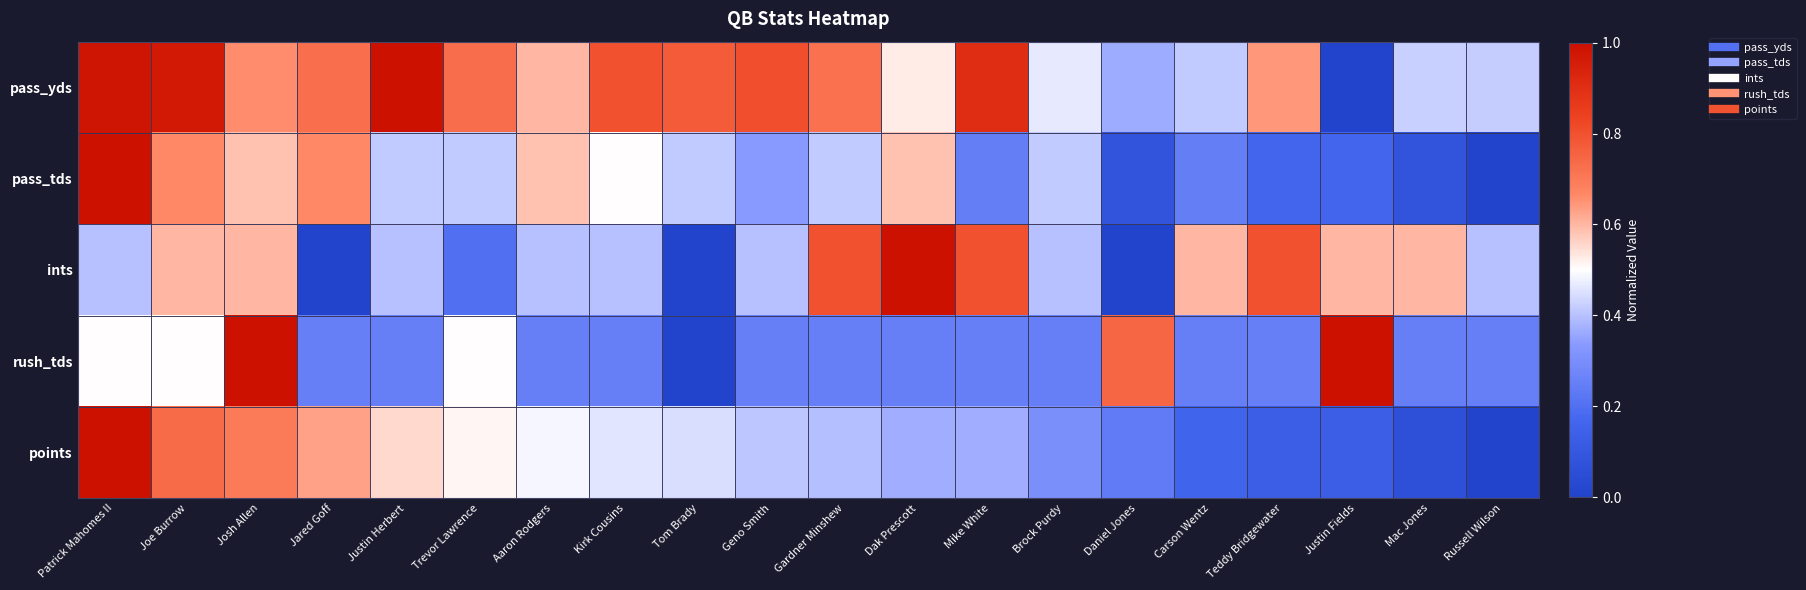

What is the total value across all series at Teddy Bridgewater?

2.0